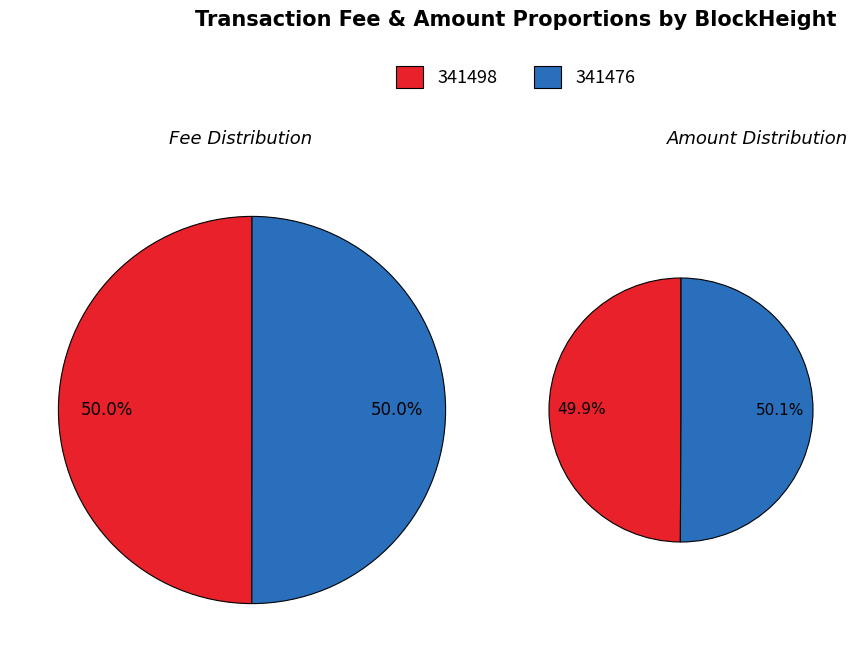

To the nearest percent, what portion does 341498 represent?

50%